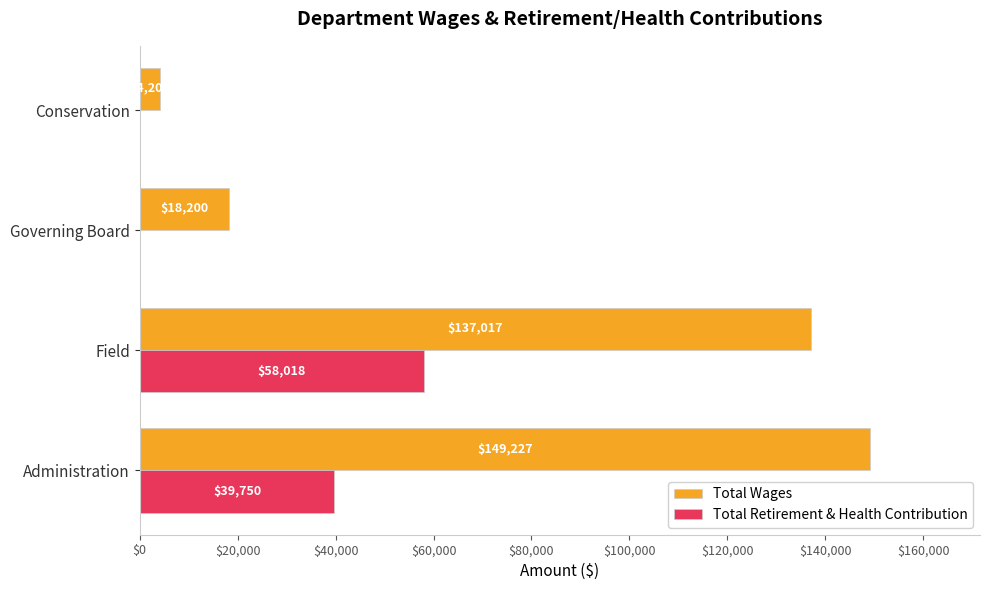

Between Administration and Field, which series saw the biggest shift?

Total Retirement & Health Contribution